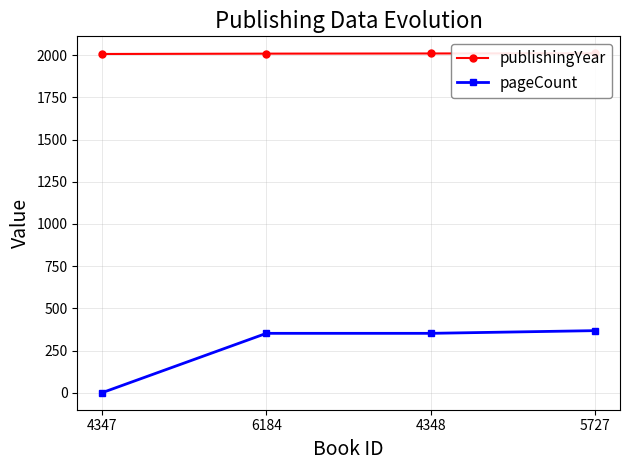

Which category has the highest value across all series?

5727